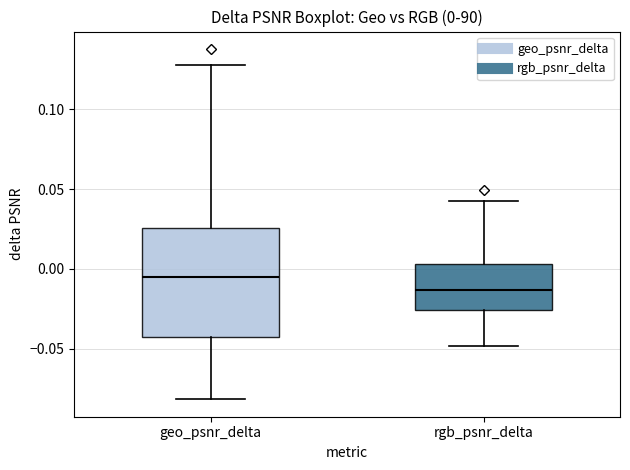

Which box's median line is the lowest?

rgb_psnr_delta